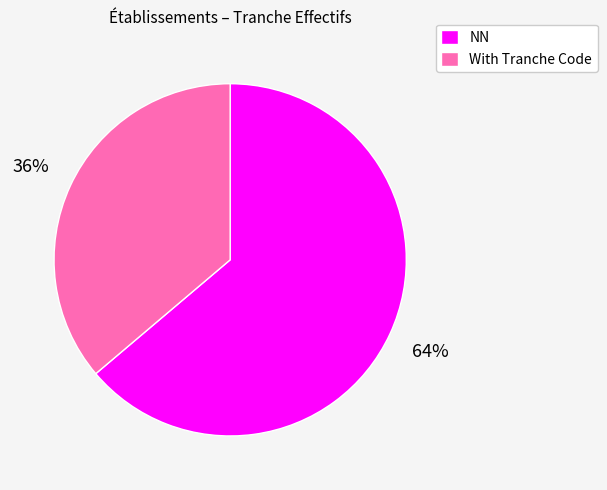

What is the ratio of the value at NN to the value at With Tranche Code?

1.8